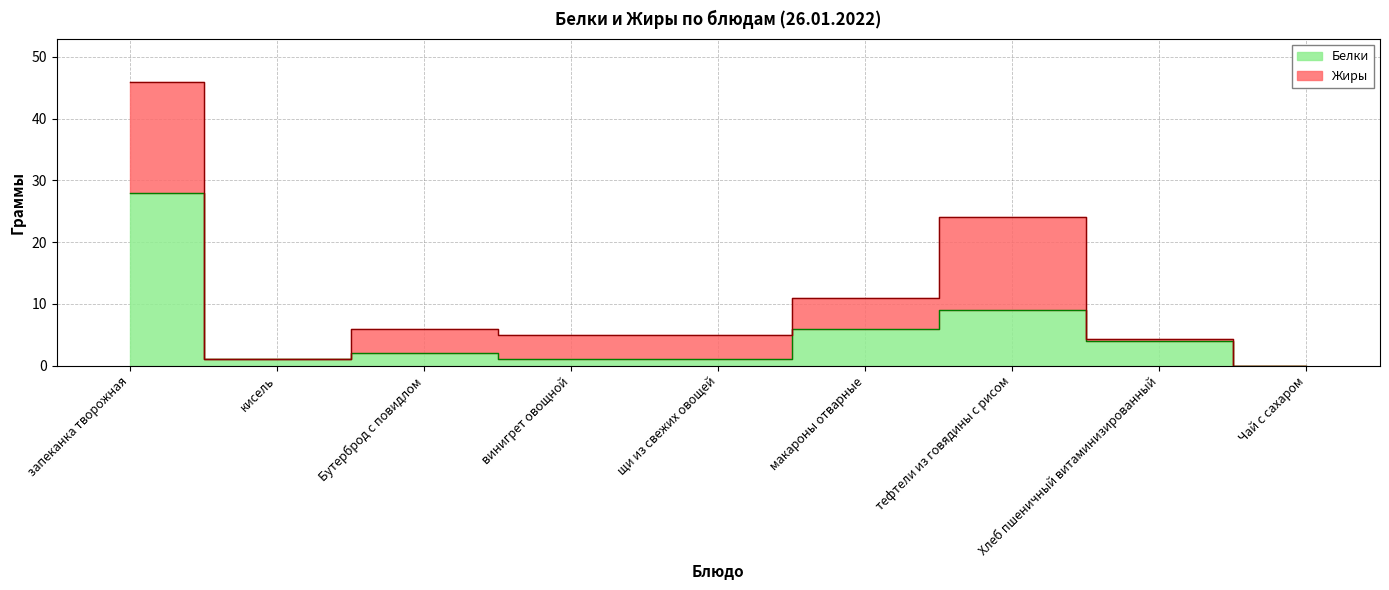

What is the sum of all values?

52